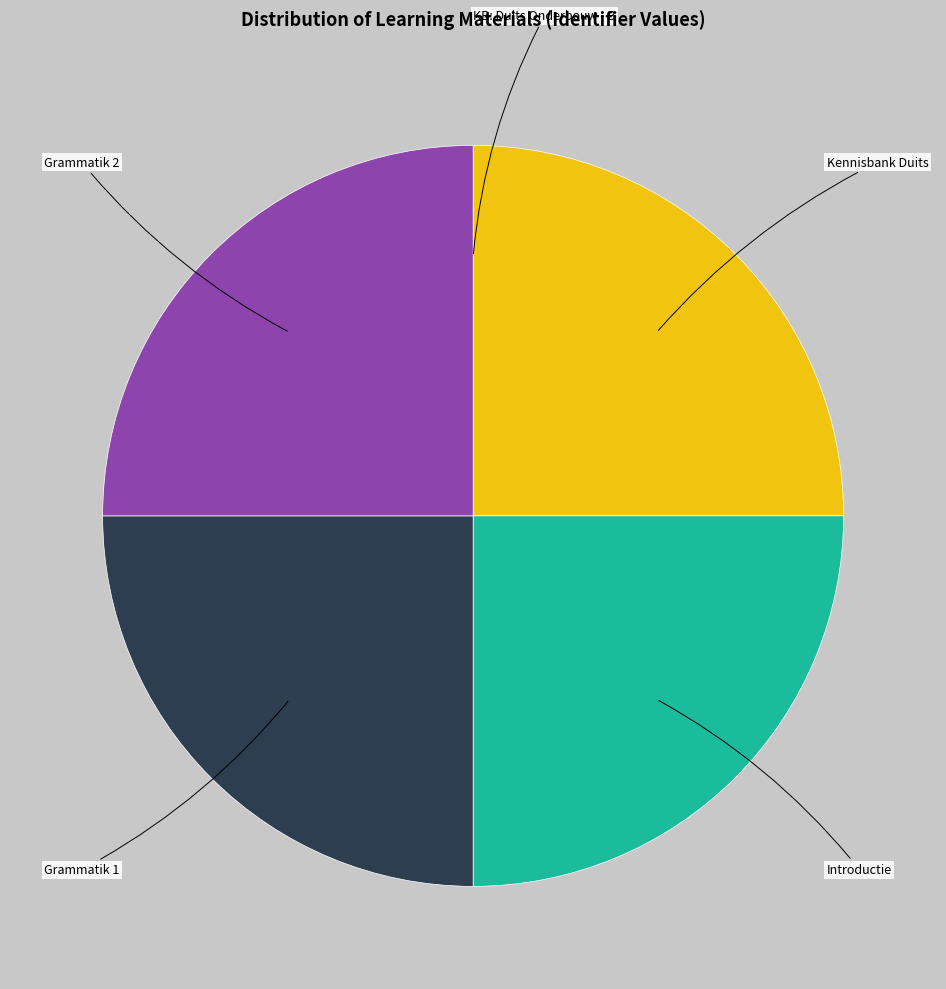

Is there any slice that represents more than half of the pie?

No